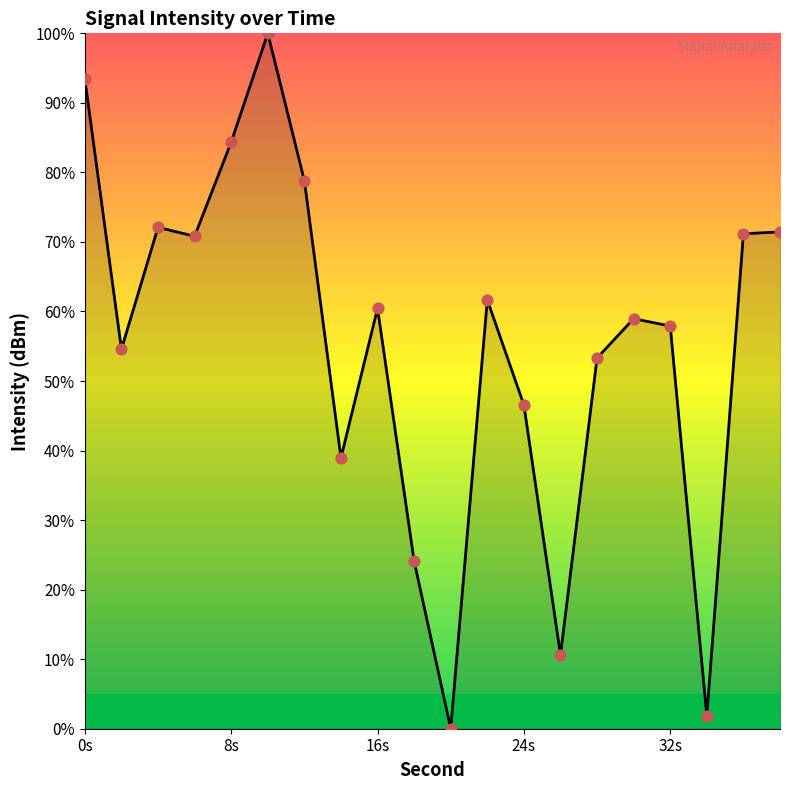

What is the difference between the maximum and minimum values?

100.0